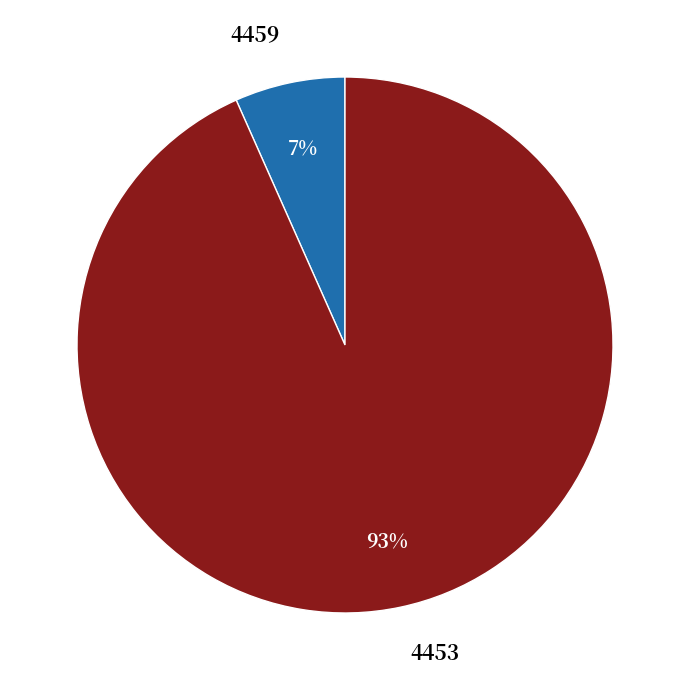

The 4459 slice represents 7% of the pie. True or false?

True